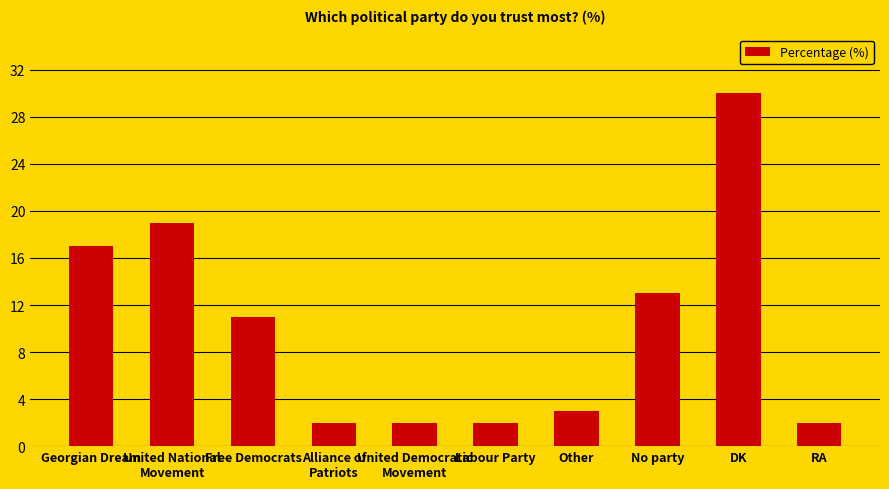

Reading left to right, list all the values displayed in this chart.

17	19	11	2	2	2	3	13	30	2